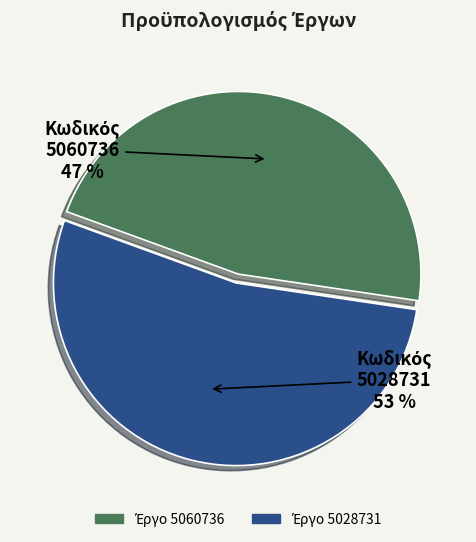

To the nearest percent, what is the difference between the largest and smallest slice percentages?

6%